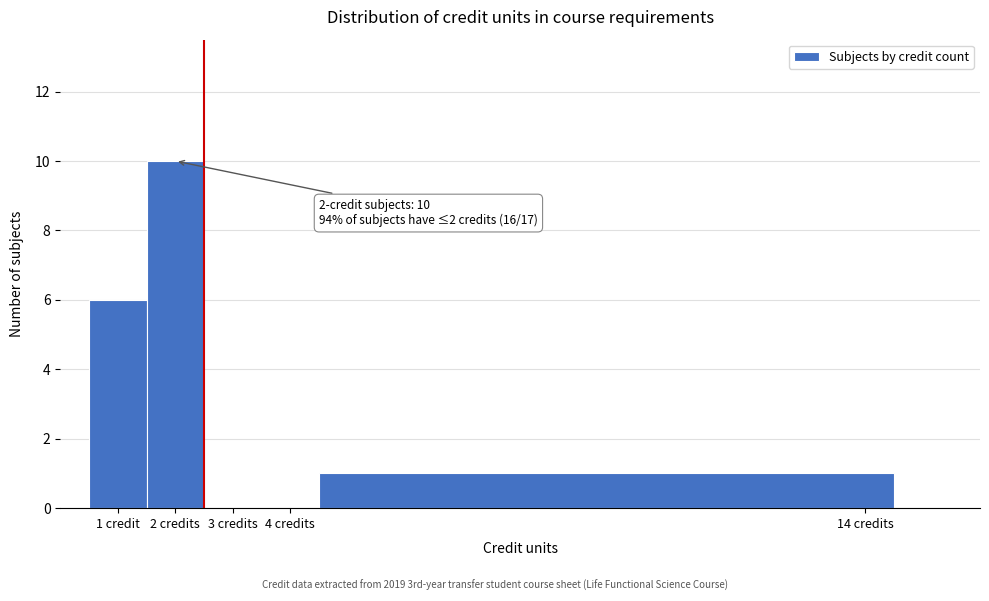

Reading left to right, list all the values displayed in this chart.

1 credit=6	2 credits=10	3 credits=0	4 credits=0	14 credits=1